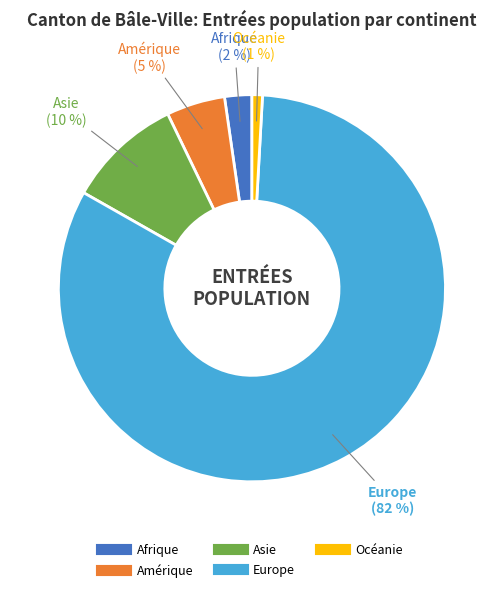

What percentage is the Amérique slice, to the nearest percent?

5%